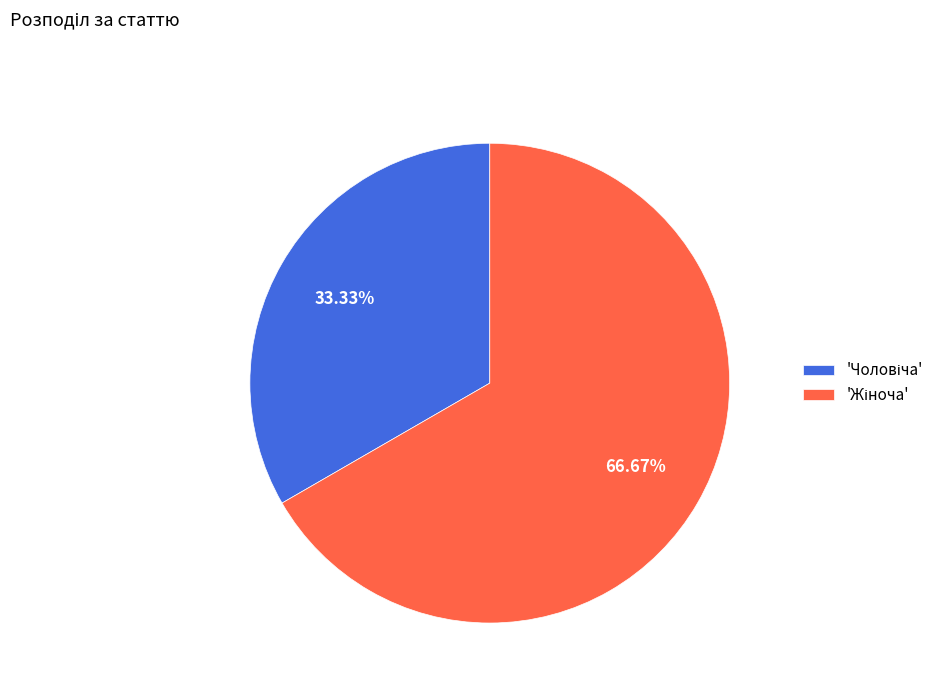

Is there a majority slice in this chart?

Yes